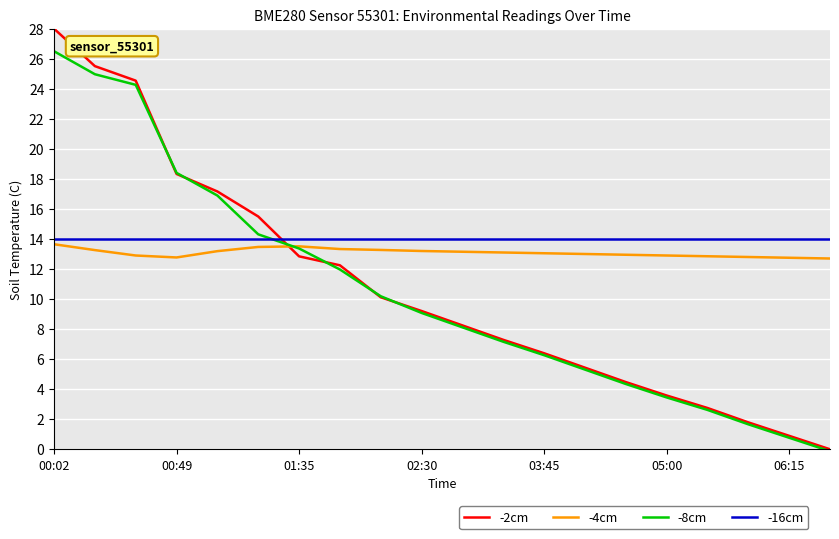

Which series has the largest range (max minus min)?

-2cm